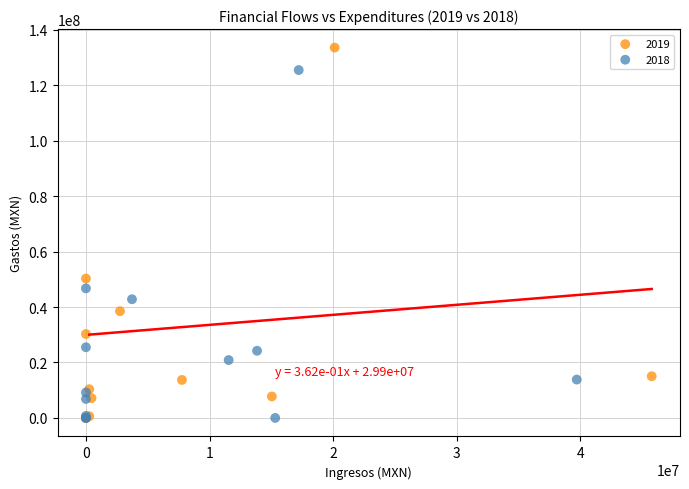

Which series has the widest spread of Y values?

2019